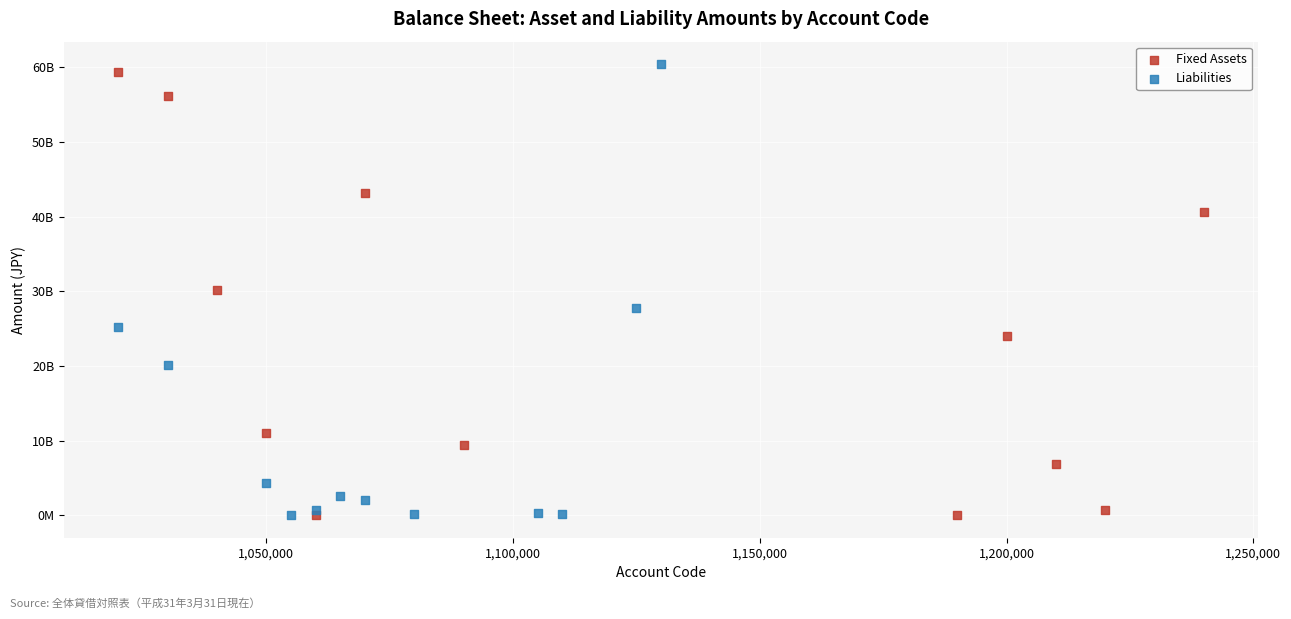

What are all the series names shown in the legend?

Fixed Assets, Liabilities